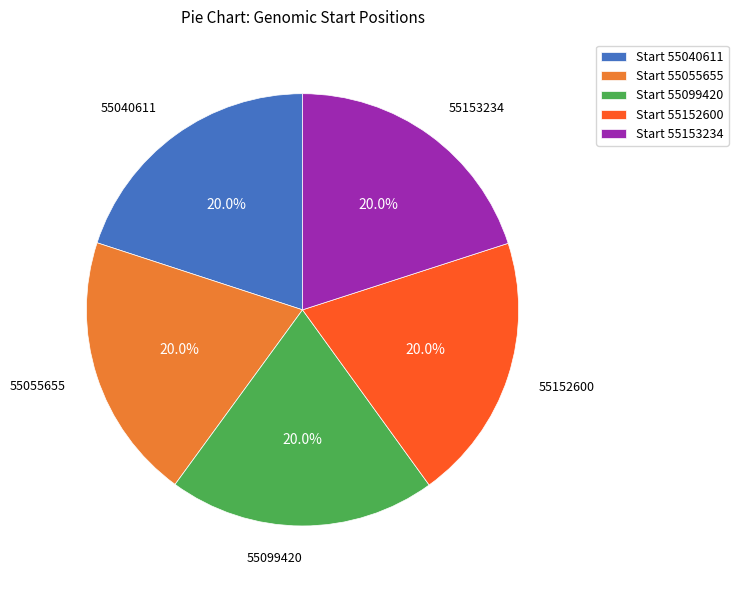

Approximately how many times larger is the value at Start 55040611 compared to Start 55099420?

1.0